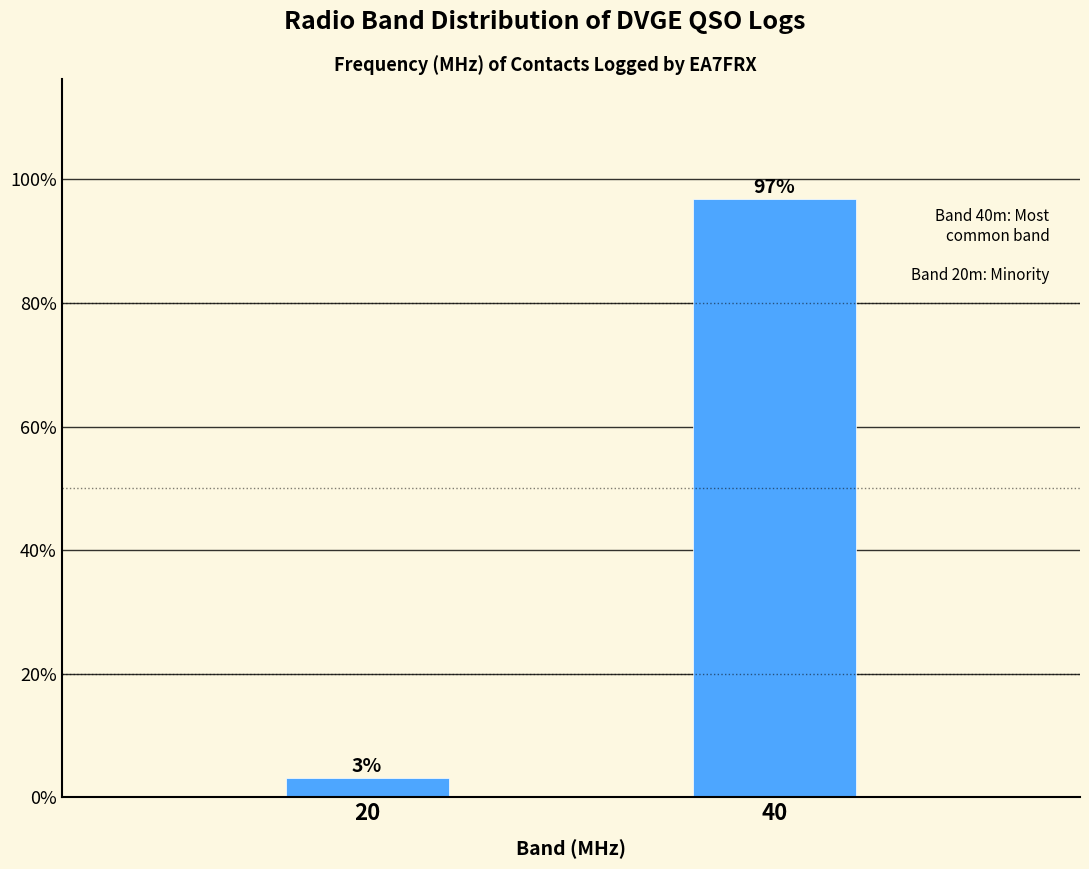

Which label corresponds to the smallest value in the chart?

20